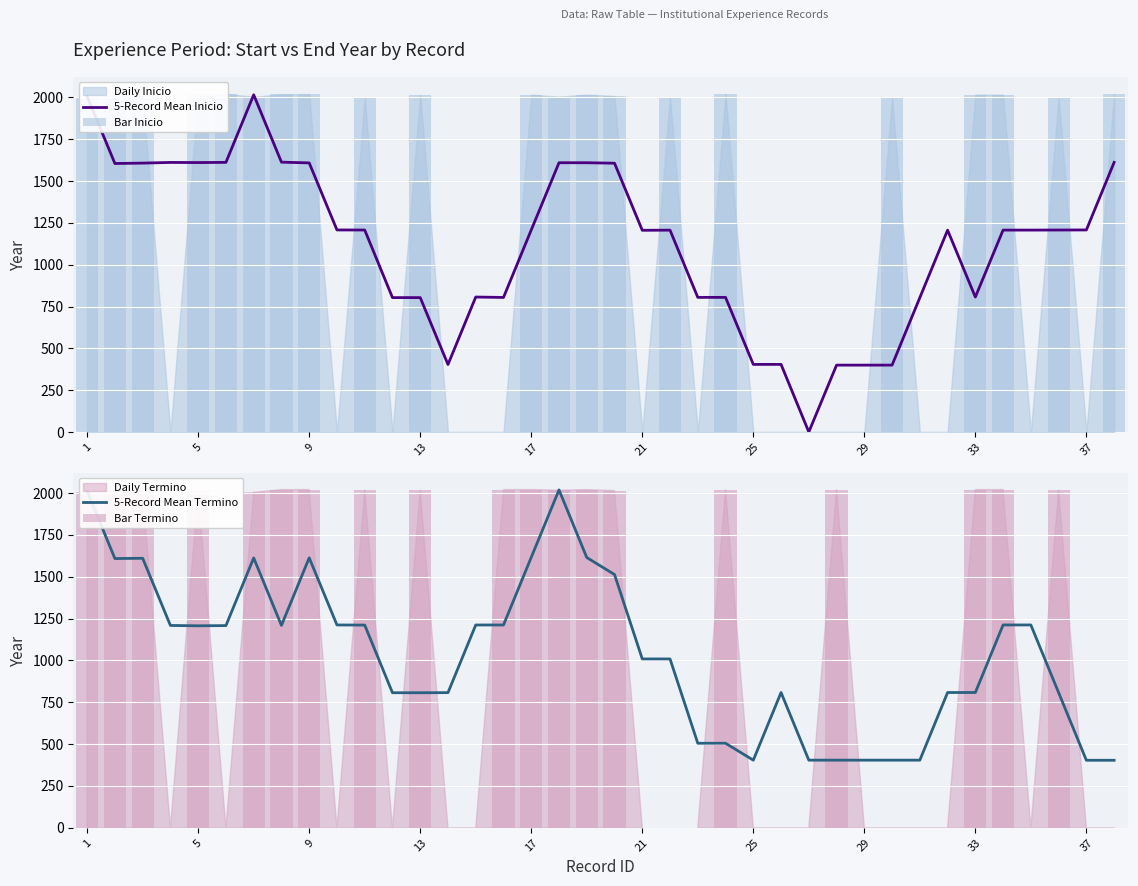

How many categories are shown in the chart?

38